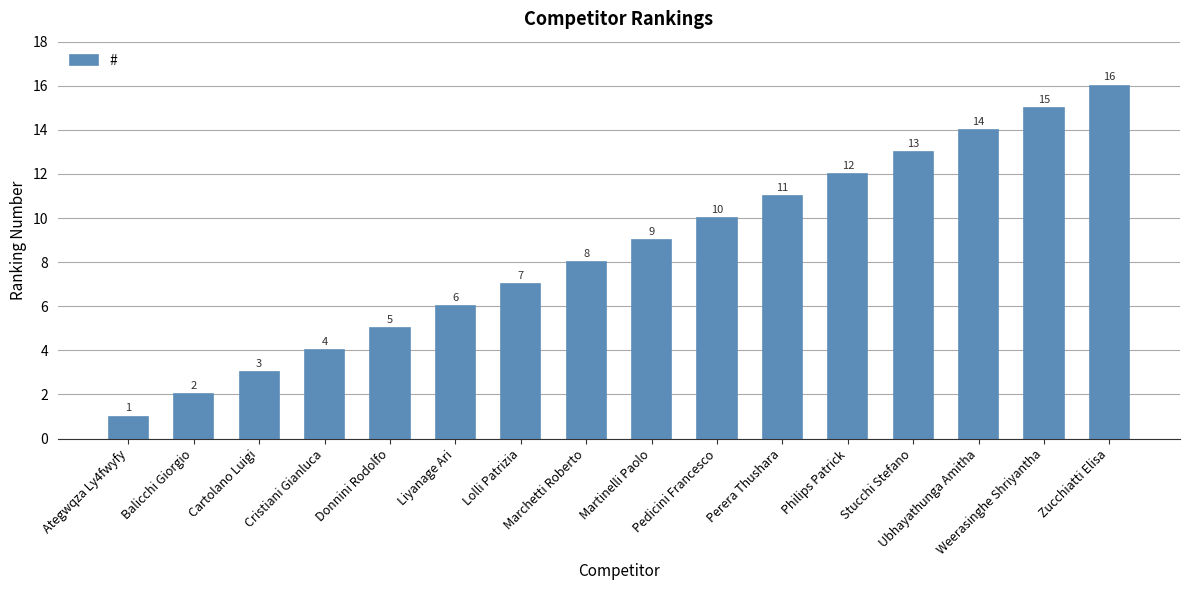

What is the maximum value shown in the chart?

16